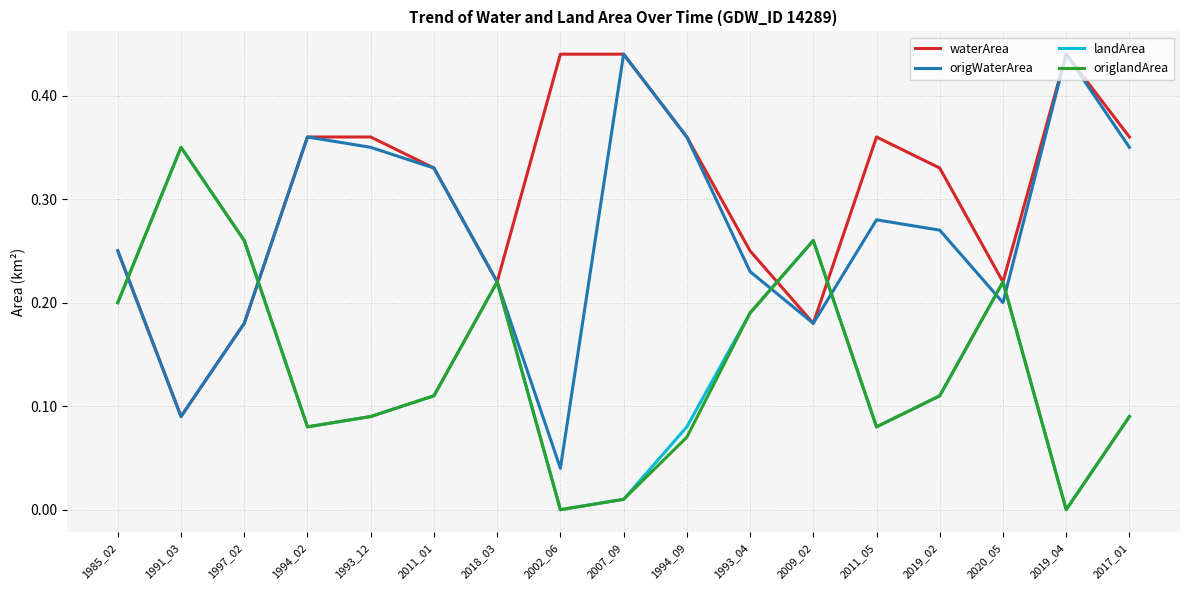

Which category has the lowest value in the waterArea series?

1991_03